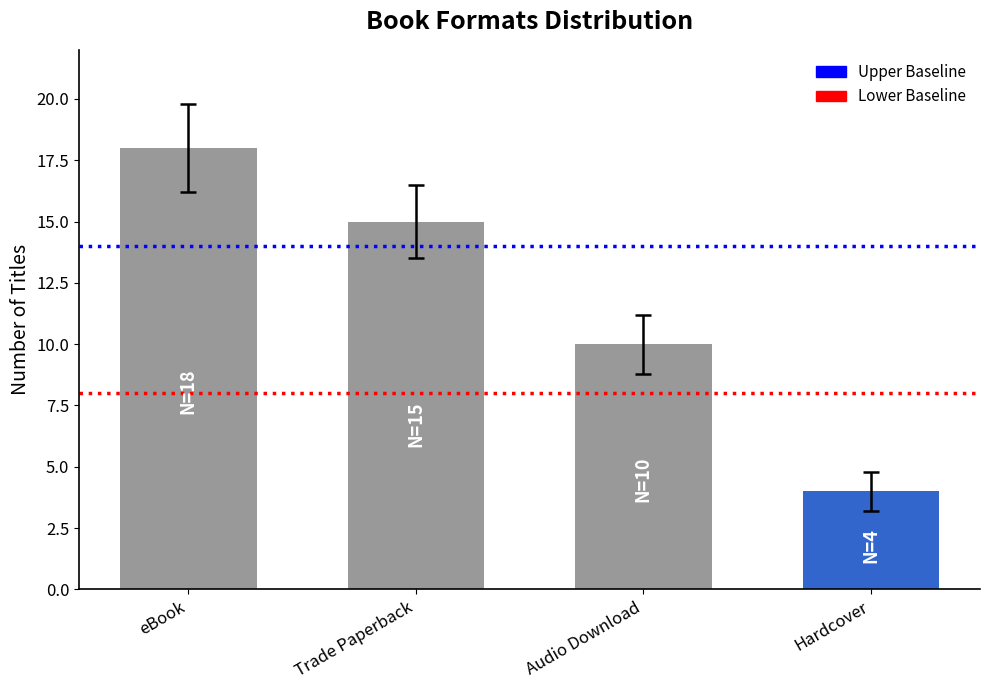

How many series are shown in this chart?

1